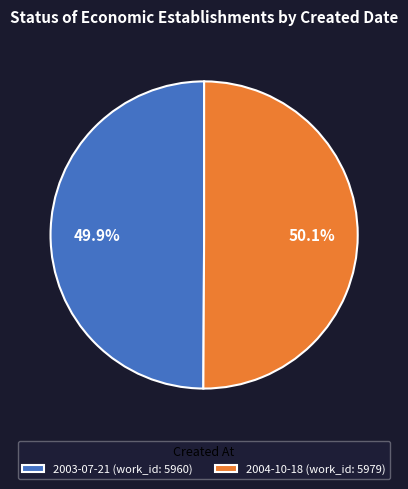

What is the ratio of the value at 2004-10-18 (work_id: 5979) to the value at 2003-07-21 (work_id: 5960)?

1.0